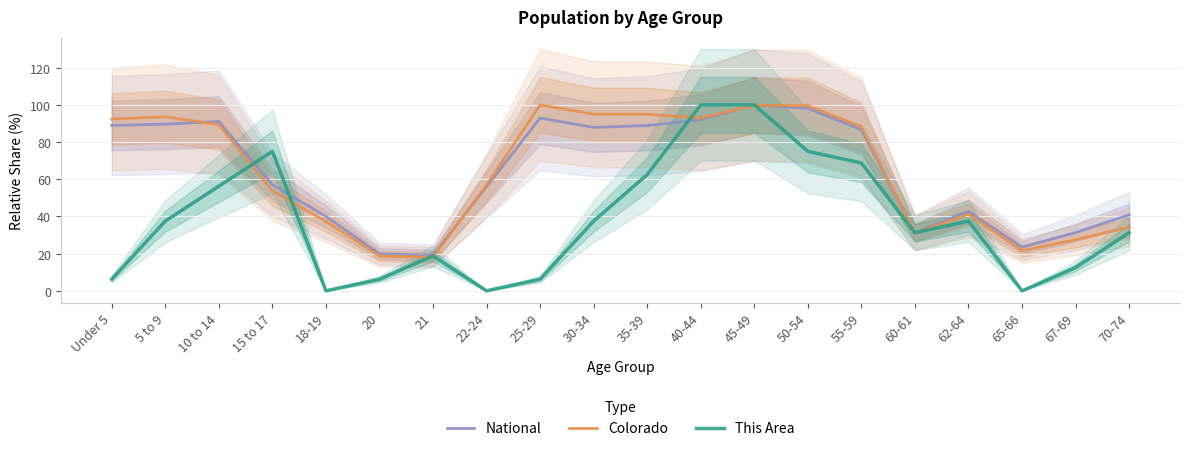

True or false: National has more than 2 points higher than both neighbors.

True